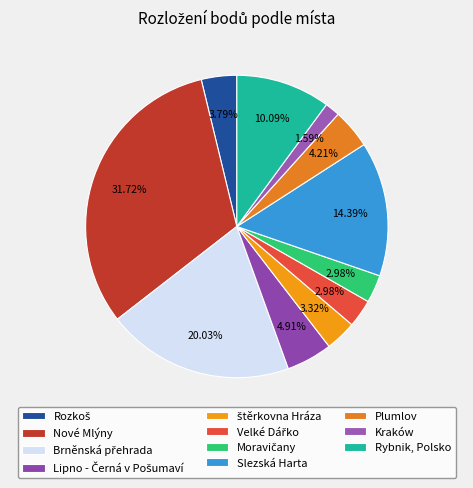

Is it true that Slezská Harta is 14% of the pie?

True